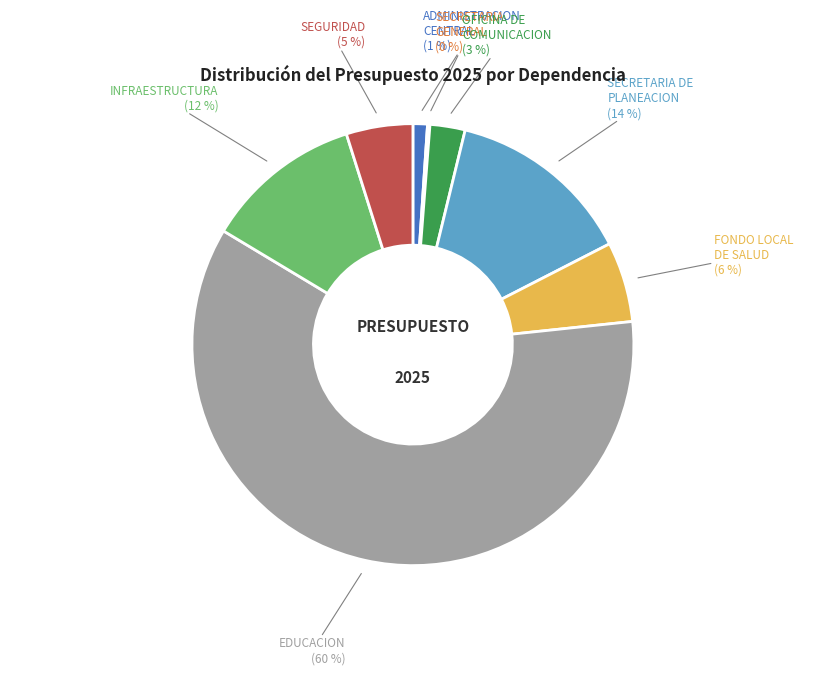

Is there any slice that represents more than half of the pie?

Yes